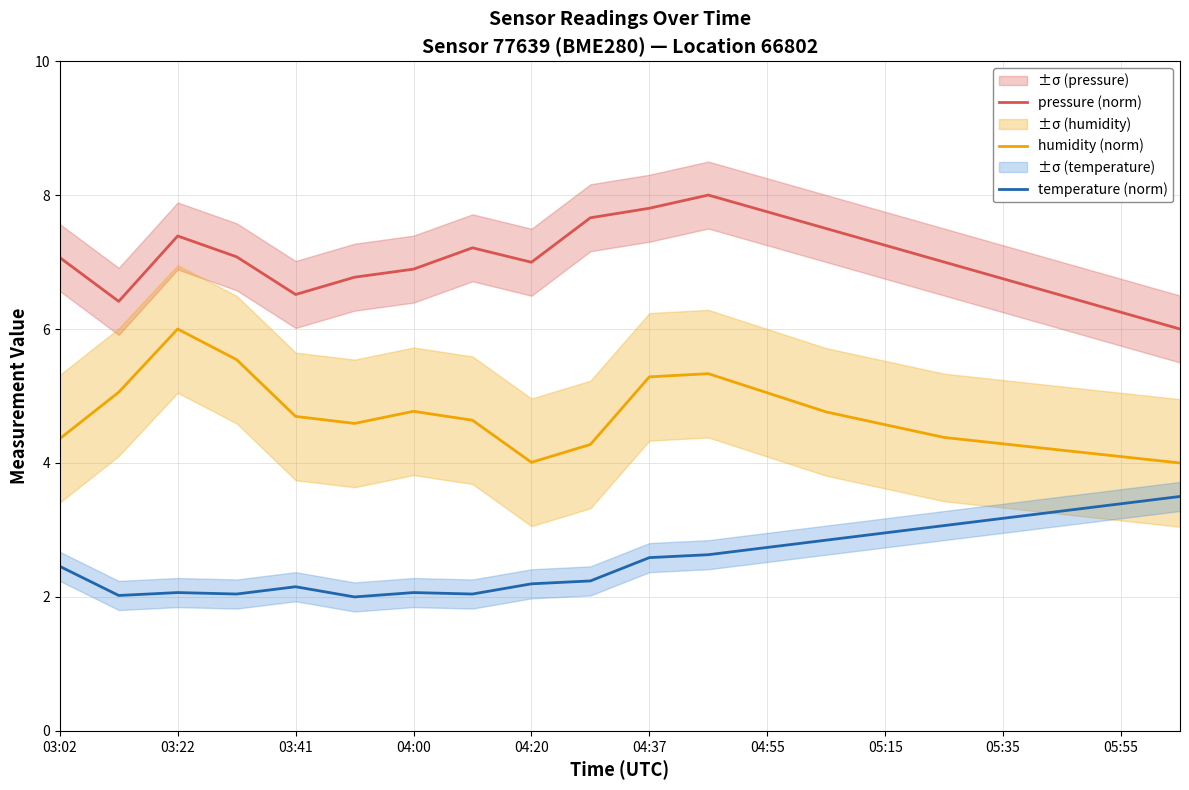

Reading left to right, list all the values displayed in this chart.

pressure (norm): 7.1	6.4	7.4	7.1	6.5	6.8	6.9	7.2	7.0	7.7	7.8	8.0	7.8	7.5	7.2	7.0	6.8	6.5	6.2	6.0
humidity (norm): 4.4	5.1	6.0	5.5	4.7	4.6	4.8	4.6	4.0	4.3	5.3	5.3	5.0	4.8	4.6	4.4	4.3	4.2	4.1	4.0
temperature (norm): 2.5	2.0	2.1	2.0	2.2	2.0	2.1	2.0	2.2	2.2	2.6	2.6	2.7	2.8	3.0	3.1	3.2	3.3	3.4	3.5